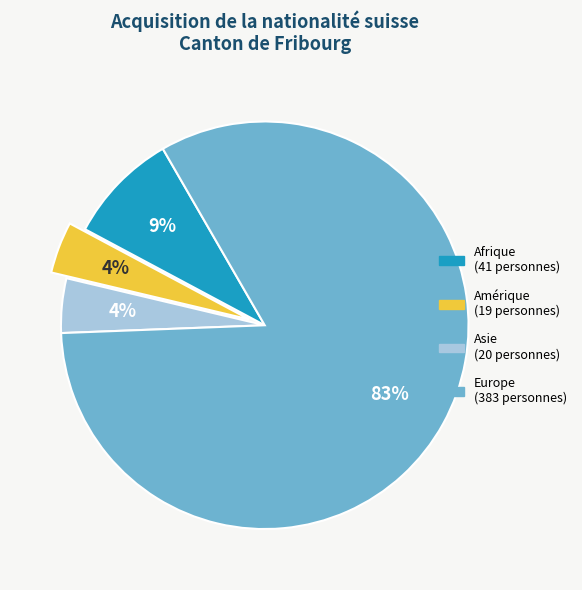

Which slice is the largest?

Europe